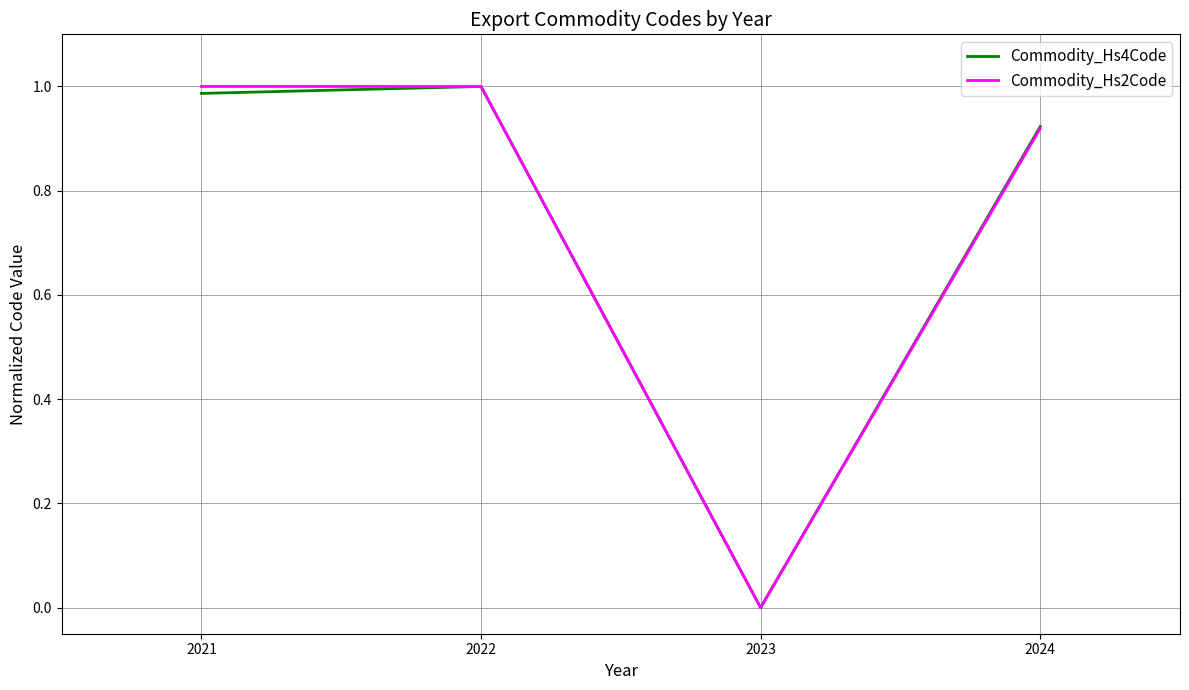

Which category has the lowest value in the Commodity_Hs2Code series?

2023